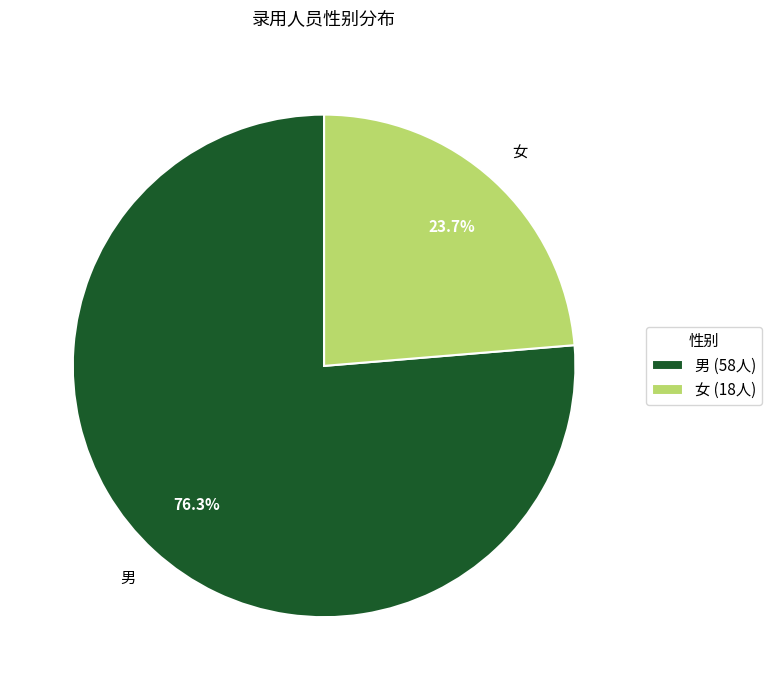

Count the number of slices in the pie.

2